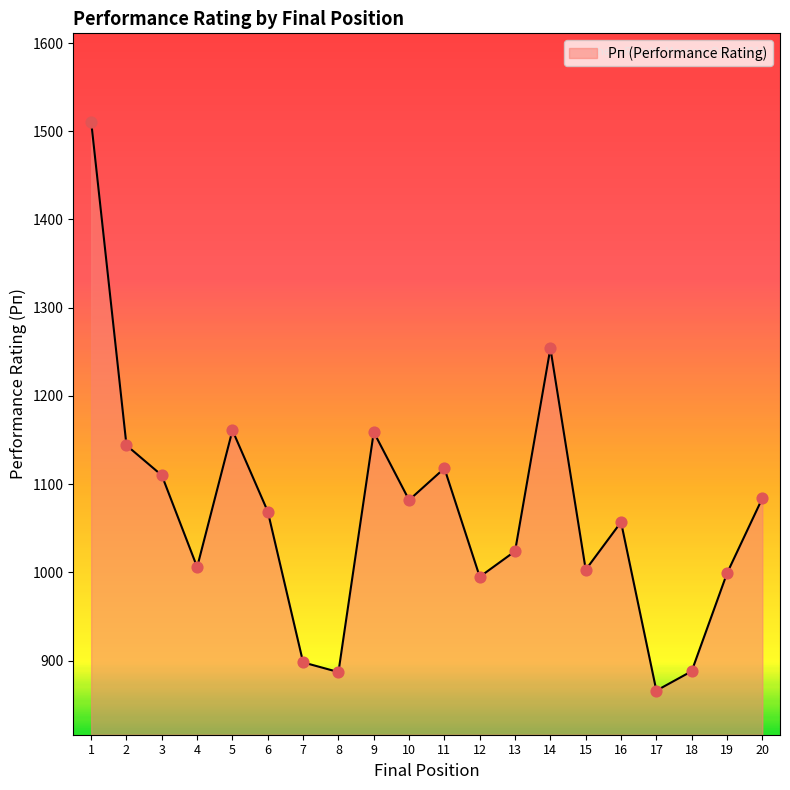

Approximately how many times larger is the value at 17 compared to 6?

0.8